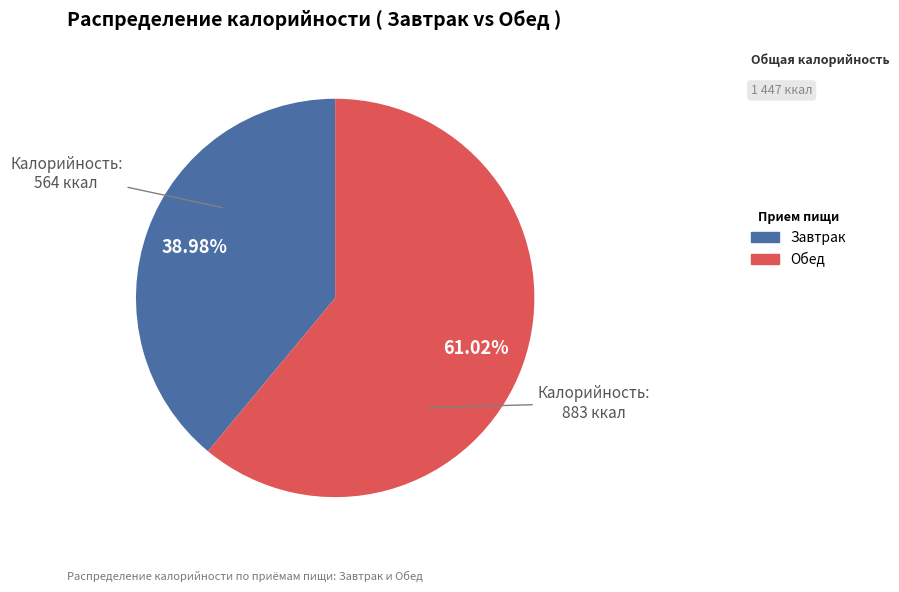

Rank the categories by value from highest to lowest.

Обед, Завтрак